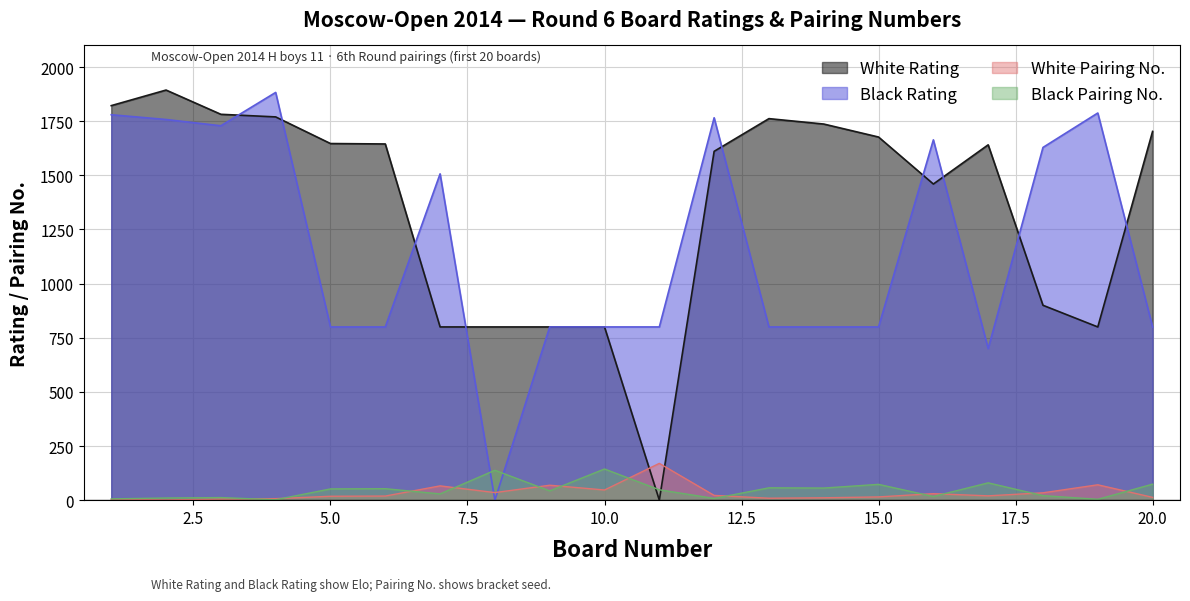

Which has a higher value, 4 or 11?

4